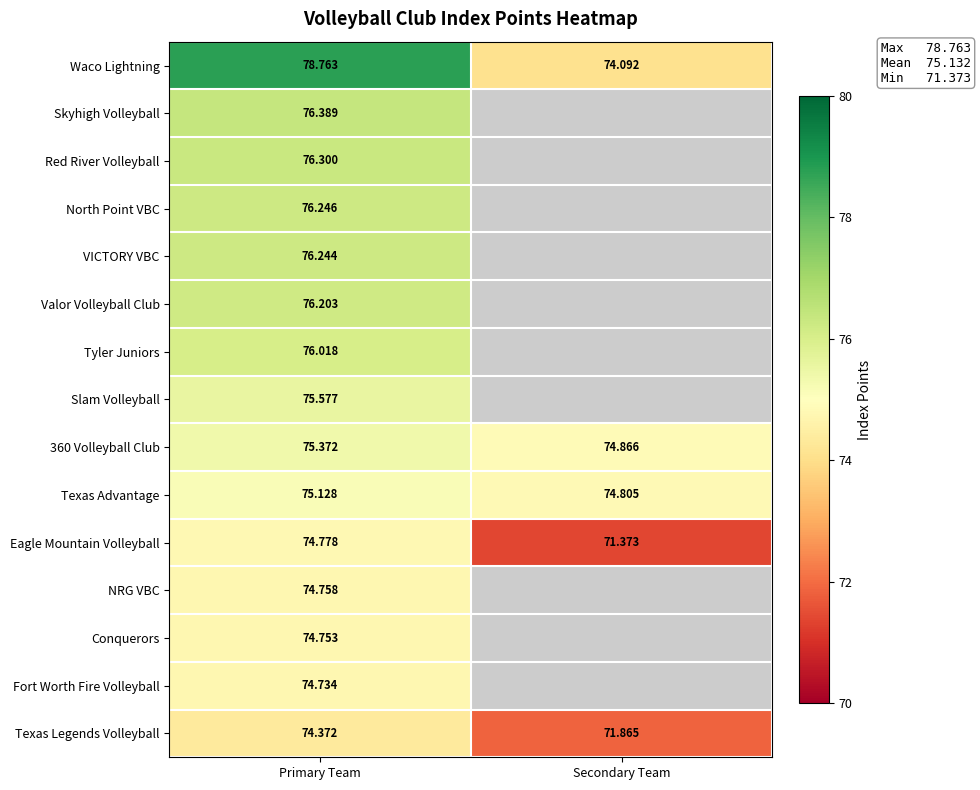

At which label does 360 Volleyball Club first exceed 75?

Primary Team